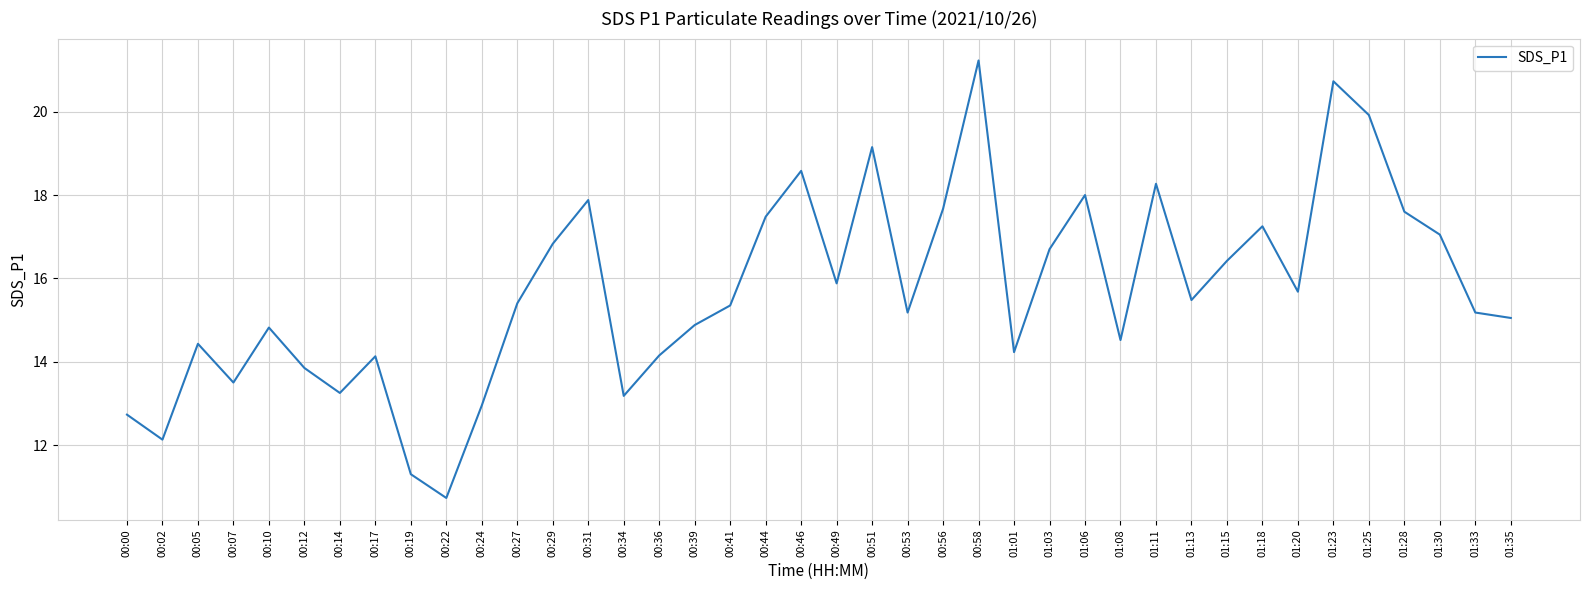

At which category does the data reach its first local valley?

00:02